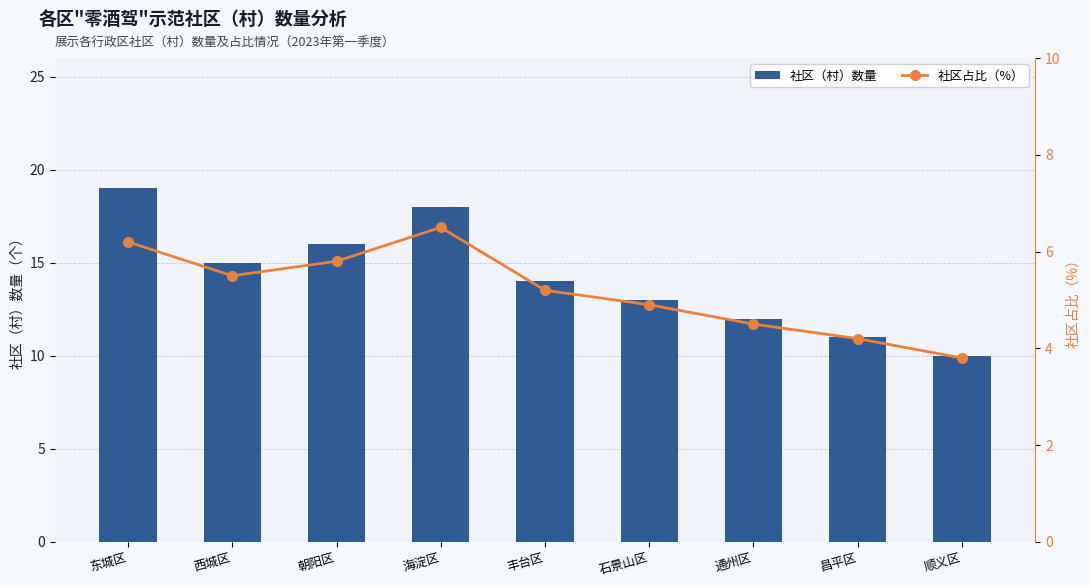

List the labels in order of 社区（村）数量 value, smallest first.

顺义区, 昌平区, 通州区, 石景山区, 丰台区, 西城区, 朝阳区, 海淀区, 东城区